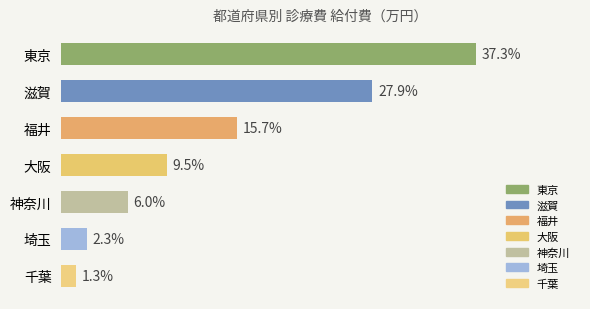

Are the bars horizontal?

Yes